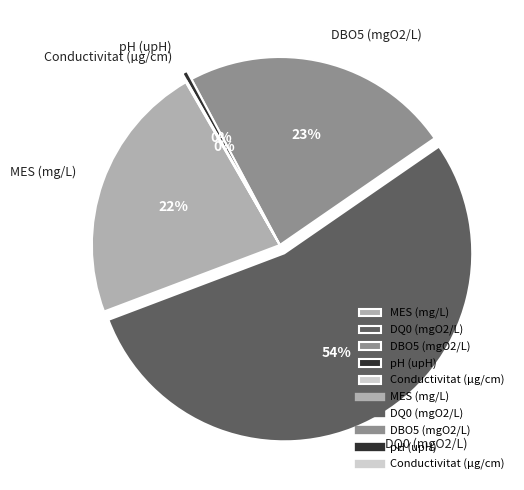

What is the largest slice in the pie chart?

DQ0 (mgO2/L)